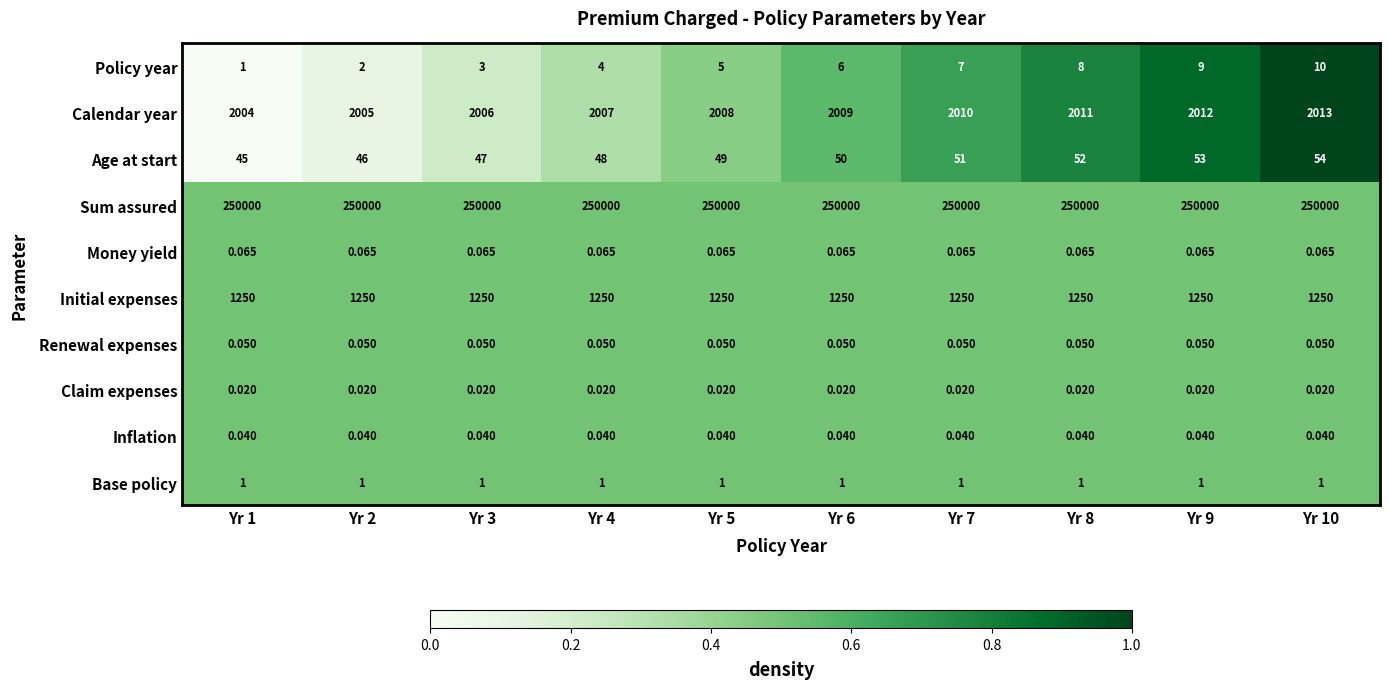

Is the value of Money yield at Yr 8 greater than the value of Calendar year at Yr 7?

No